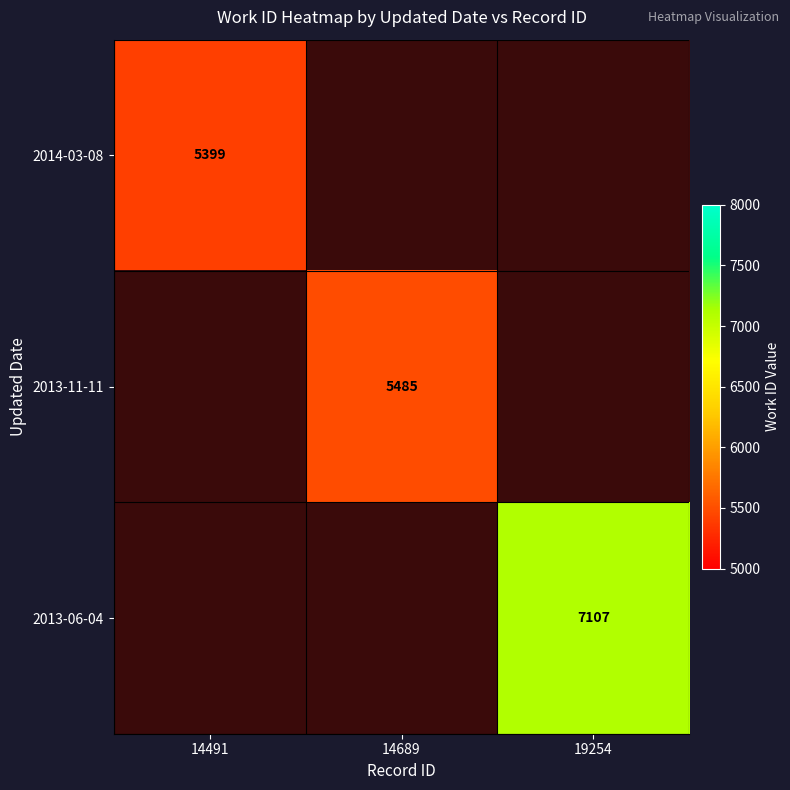

Is the value of 2013-06-04 at 19254 greater than the value of 2013-11-11 at 14689?

Yes